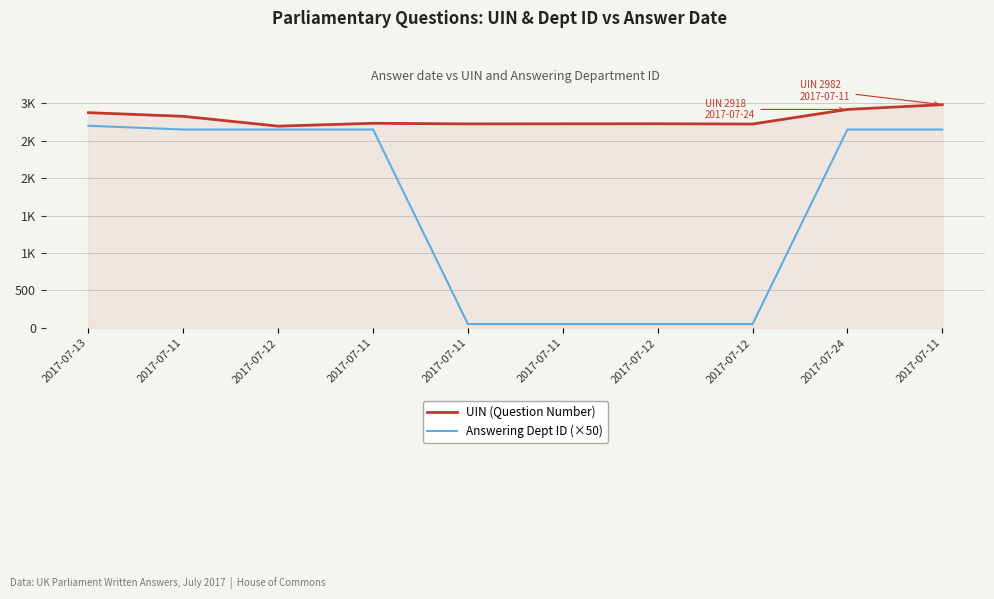

In UIN (Question Number), how many points are lower than both neighbors (excluding endpoints)?

3